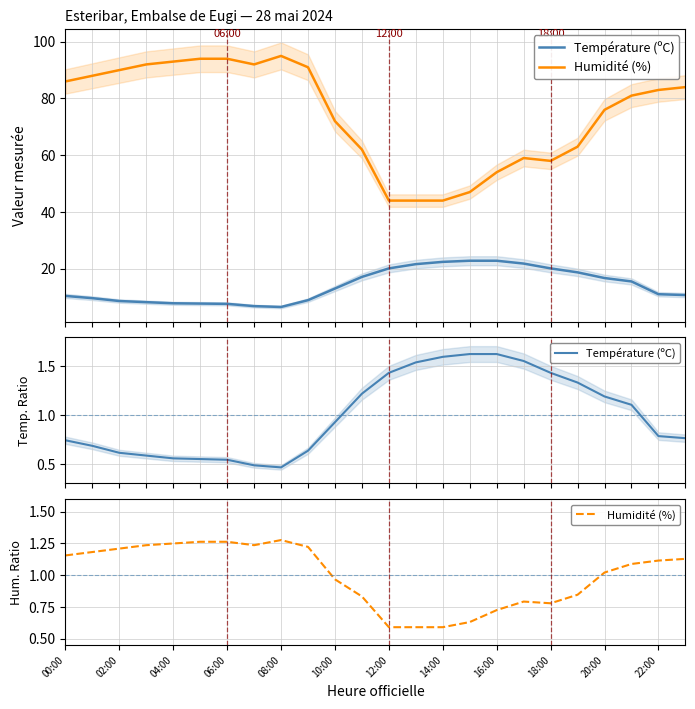

Read the Humidité (%) value at 12:00.

0.6